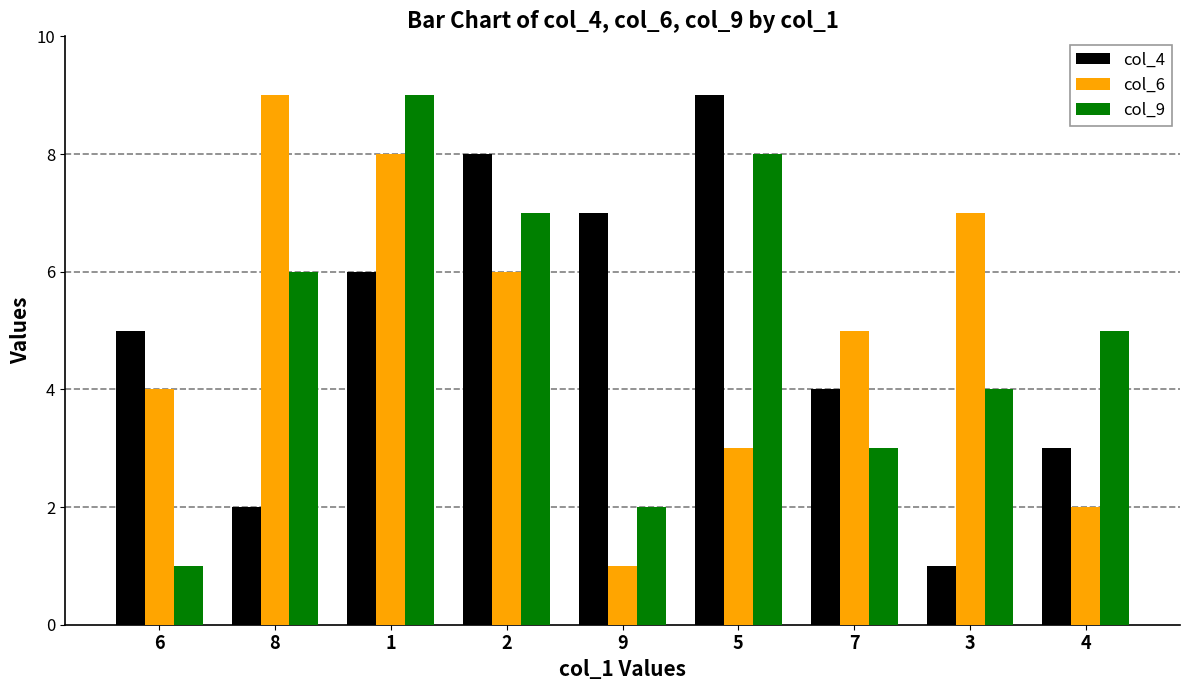

What are all the series names shown in the legend?

col_4, col_6, col_9